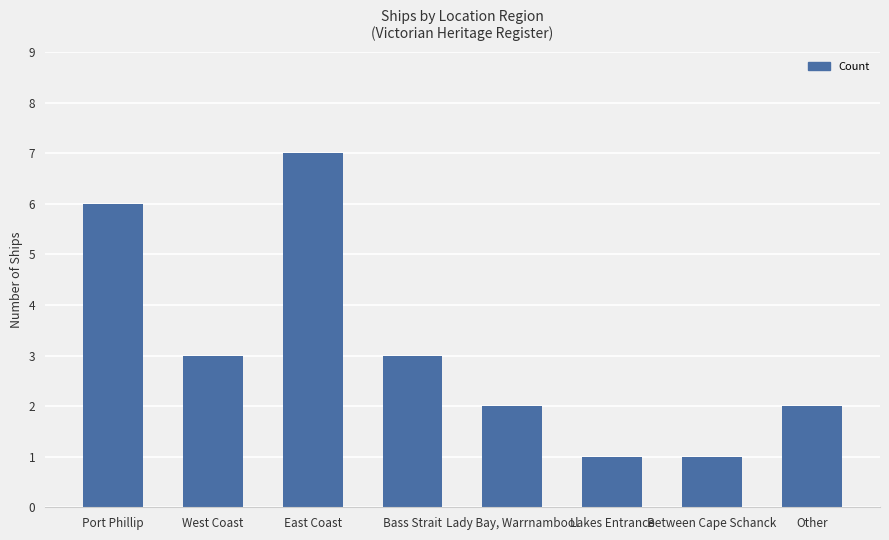

Which label corresponds to the largest value in the chart?

East Coast